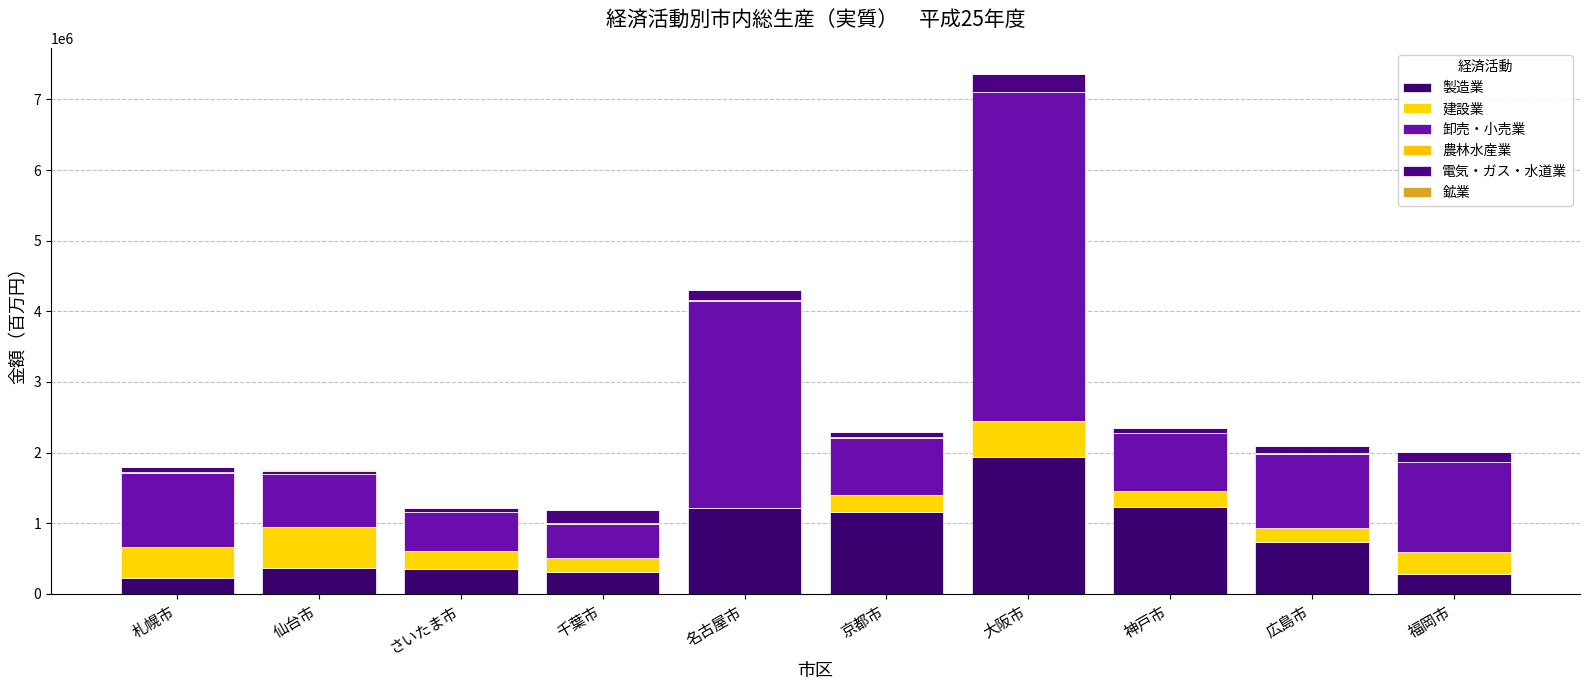

Are the bars horizontal?

No